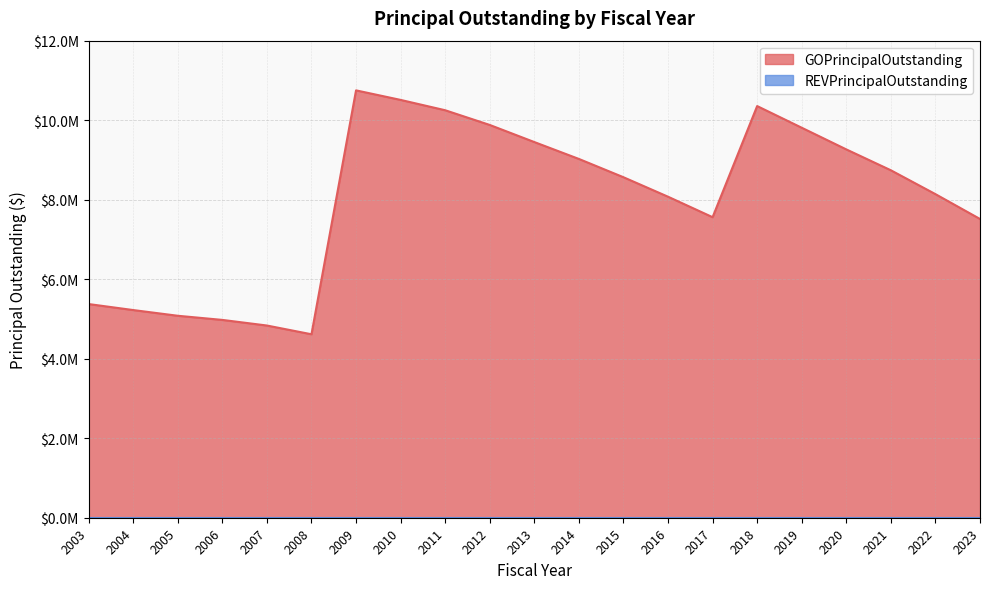

What is the value of the 2nd point from the left?

5224048.3